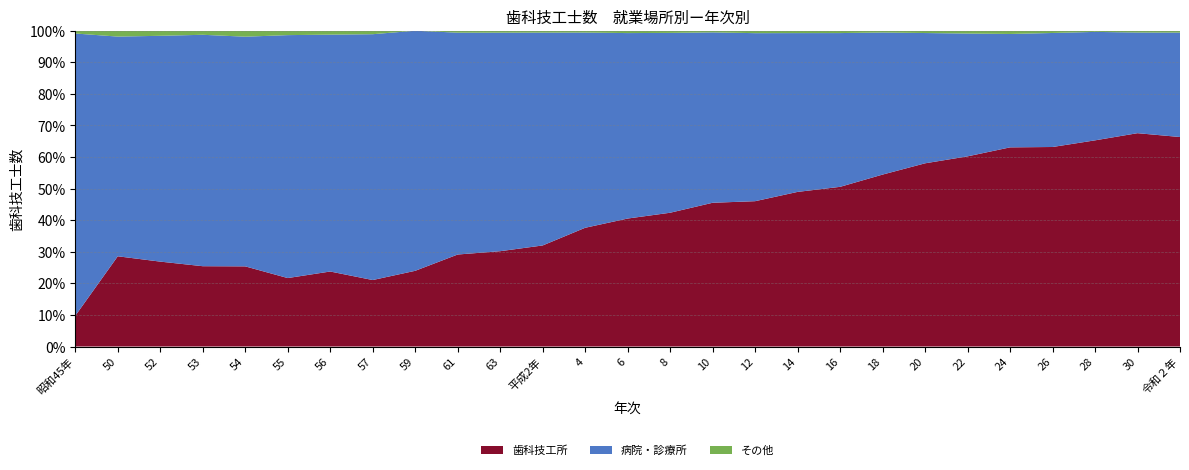

Reading right to left, transcribe all the data shown in this chart.

歯科技工所: 335	356	346	350	367	336	315	288	270	259	237	259	244	216	194	160	147	141	105	76	76	62	67	59	50	46	11
病院・診療所: 167	168	182	200	209	217	224	238	260	266	274	307	328	313	319	337	337	340	333	281	240	220	192	170	133	112	101
その他: 3	3	2	4	6	5	4	3	4	4	4	3	4	4	3	3	3	3	0	4	4	4	5	3	3	3	1